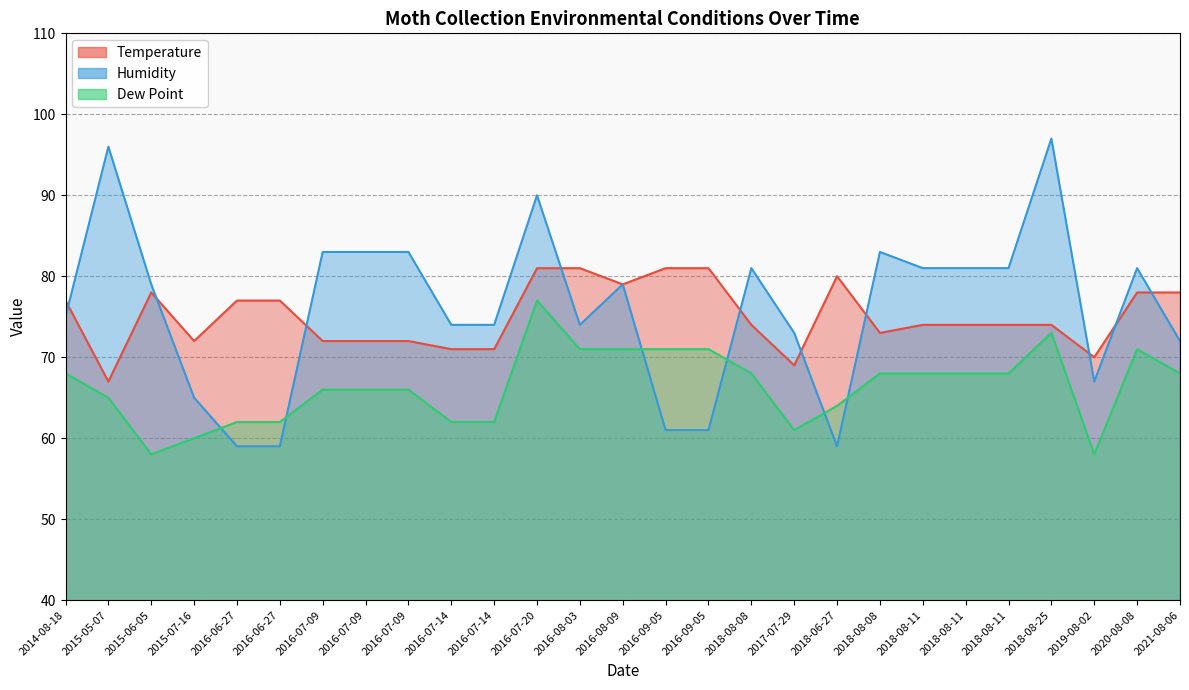

Between 2016-08-03 and 2017-07-29, which series saw the biggest shift?

Temperature